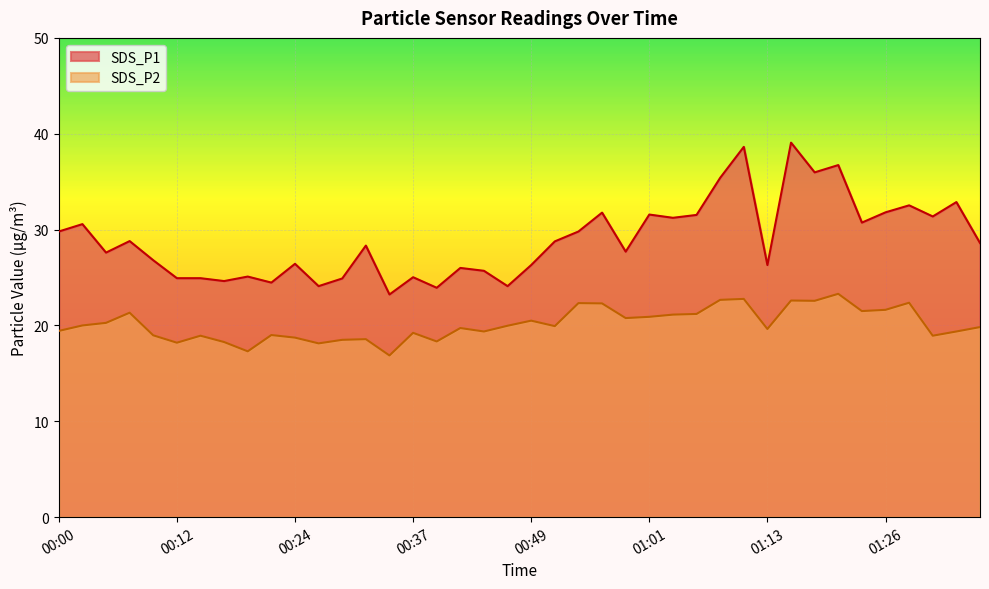

Which category has the lowest value in the SDS_P2 series?

00:34